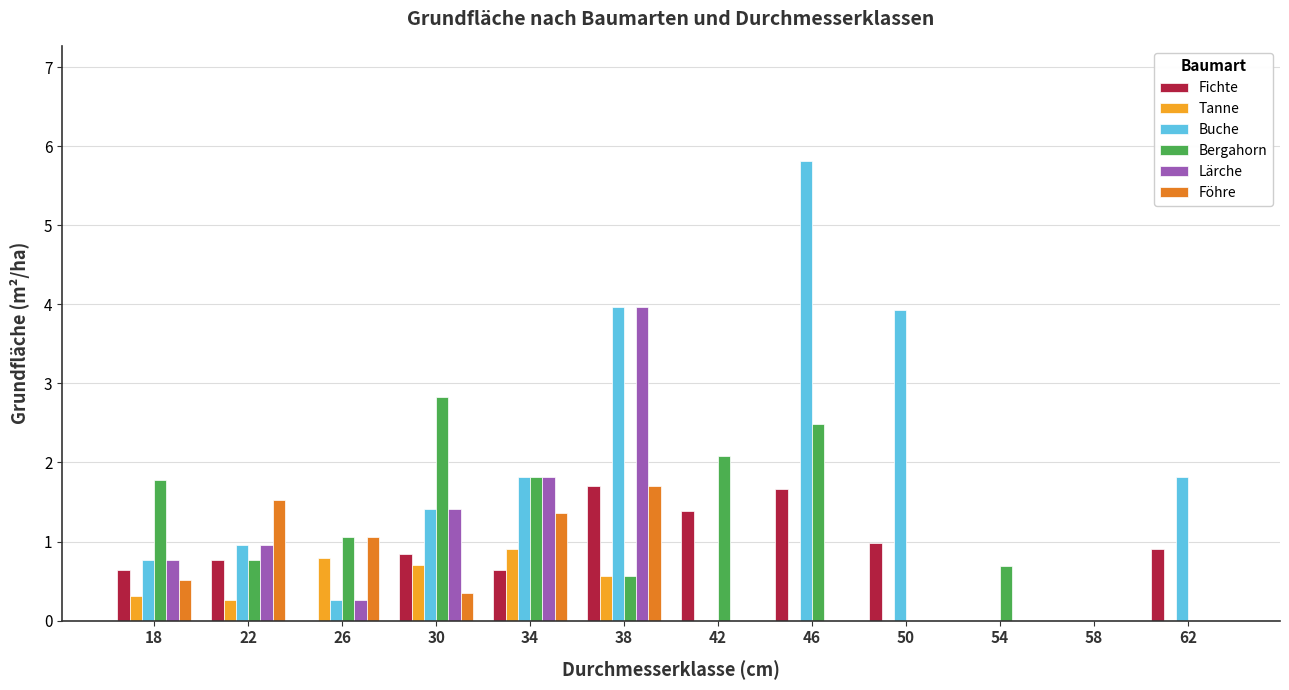

What is the approximate value of Lärche at 26?

0.3